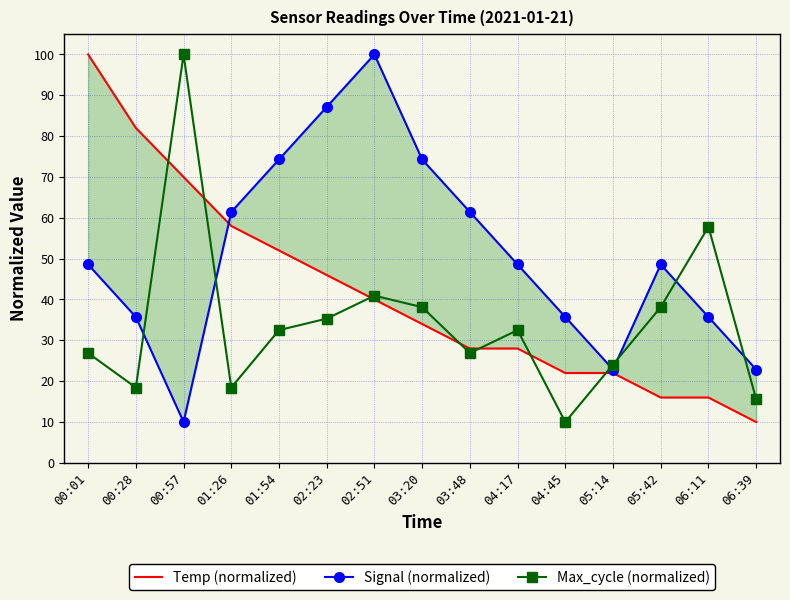

Rank the categories by Signal (normalized) value from highest to lowest.

02:51, 02:23, 01:54, 03:20, 01:26, 03:48, 00:01, 04:17, 05:42, 00:28, 04:45, 06:11, 05:14, 06:39, 00:57